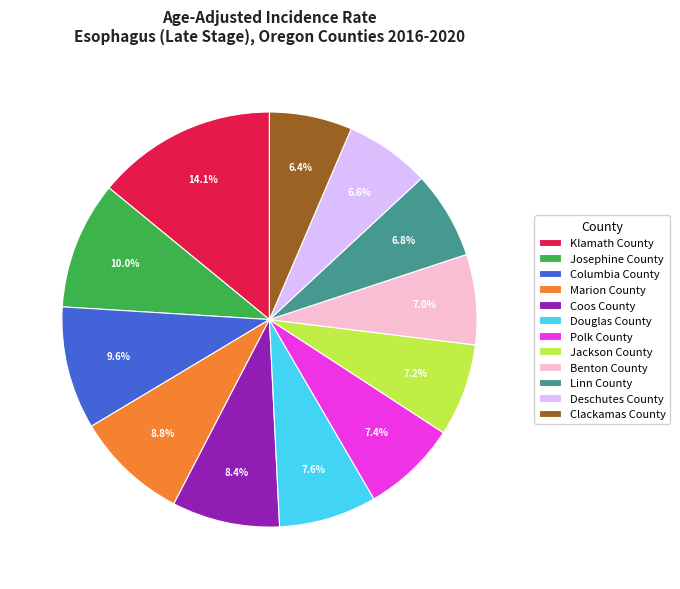

To the nearest percent, what is the combined percentage of Josephine County and Douglas County?

18%